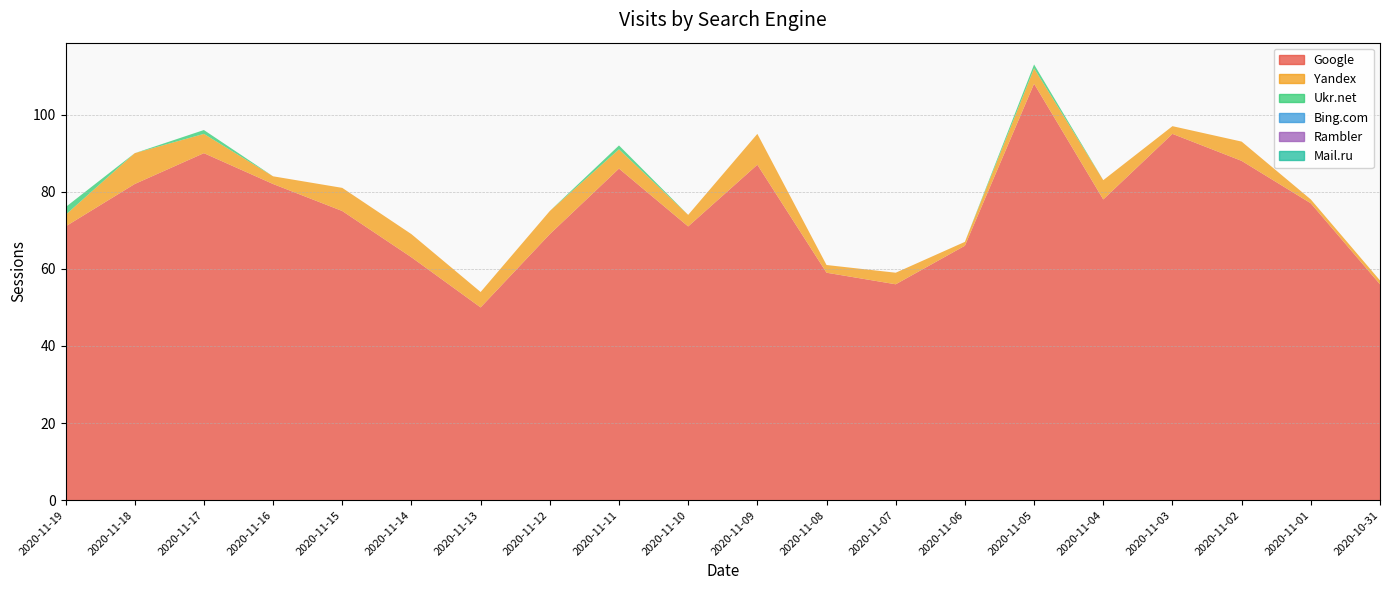

Reading left to right, list all the values displayed in this chart.

Google: 2020-11-19=71	2020-11-18=82	2020-11-17=90	2020-11-16=82	2020-11-15=75	2020-11-14=63	2020-11-13=50	2020-11-12=69	2020-11-11=86	2020-11-10=71	2020-11-09=87	2020-11-08=59	2020-11-07=56	2020-11-06=66	2020-11-05=108	2020-11-04=78	2020-11-03=95	2020-11-02=88	2020-11-01=77	2020-10-31=56
Yandex: 2020-11-19=3	2020-11-18=8	2020-11-17=5	2020-11-16=2	2020-11-15=6	2020-11-14=6	2020-11-13=4	2020-11-12=6	2020-11-11=5	2020-11-10=3	2020-11-09=8	2020-11-08=2	2020-11-07=3	2020-11-06=1	2020-11-05=4	2020-11-04=5	2020-11-03=2	2020-11-02=5	2020-11-01=1	2020-10-31=1
Ukr.net: 2020-11-19=2	2020-11-18=0	2020-11-17=1	2020-11-16=0	2020-11-15=0	2020-11-14=0	2020-11-13=0	2020-11-12=0	2020-11-11=1	2020-11-10=0	2020-11-09=0	2020-11-08=0	2020-11-07=0	2020-11-06=0	2020-11-05=1	2020-11-04=0	2020-11-03=0	2020-11-02=0	2020-11-01=0	2020-10-31=0
Bing.com: 2020-11-19=0	2020-11-18=0	2020-11-17=0	2020-11-16=0	2020-11-15=0	2020-11-14=0	2020-11-13=0	2020-11-12=0	2020-11-11=0	2020-11-10=0	2020-11-09=0	2020-11-08=0	2020-11-07=0	2020-11-06=0	2020-11-05=0	2020-11-04=0	2020-11-03=0	2020-11-02=0	2020-11-01=0	2020-10-31=0
Rambler: 2020-11-19=0	2020-11-18=0	2020-11-17=0	2020-11-16=0	2020-11-15=0	2020-11-14=0	2020-11-13=0	2020-11-12=0	2020-11-11=0	2020-11-10=0	2020-11-09=0	2020-11-08=0	2020-11-07=0	2020-11-06=0	2020-11-05=0	2020-11-04=0	2020-11-03=0	2020-11-02=0	2020-11-01=0	2020-10-31=0
Mail.ru: 2020-11-19=0	2020-11-18=0	2020-11-17=0	2020-11-16=0	2020-11-15=0	2020-11-14=0	2020-11-13=0	2020-11-12=0	2020-11-11=0	2020-11-10=0	2020-11-09=0	2020-11-08=0	2020-11-07=0	2020-11-06=0	2020-11-05=0	2020-11-04=0	2020-11-03=0	2020-11-02=0	2020-11-01=0	2020-10-31=0